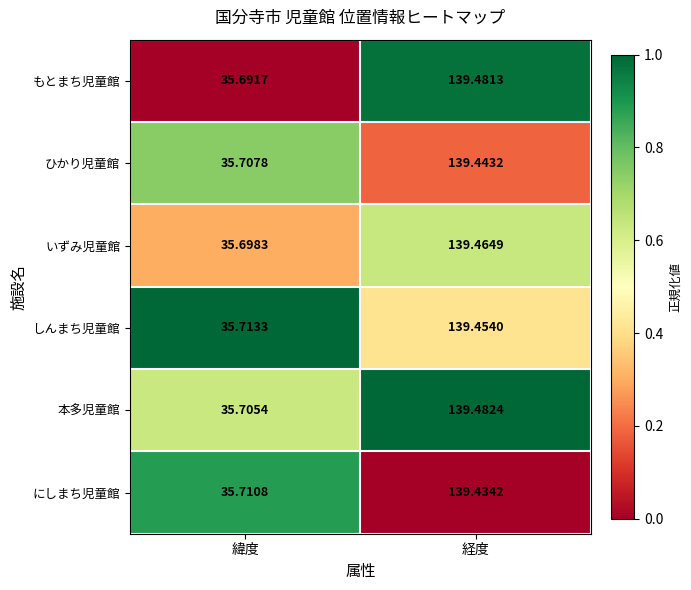

Which series changed the most between 緯度 and 経度?

もとまち児童館